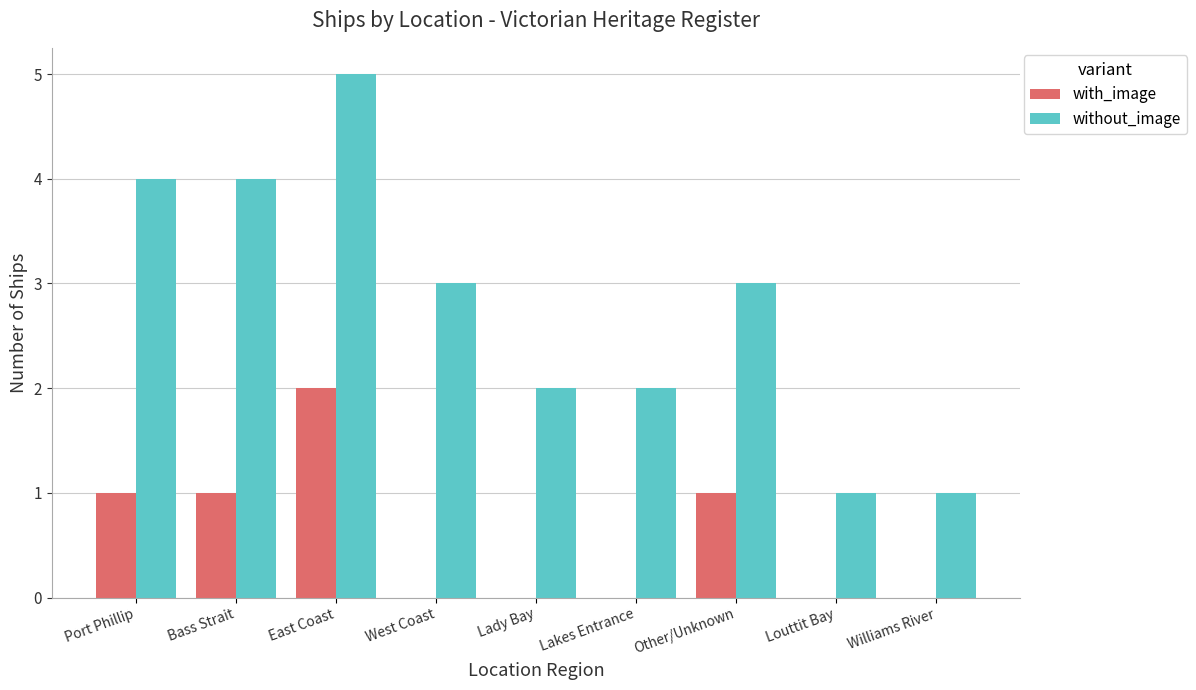

Between Lakes Entrance and Louttit Bay, which series saw the biggest shift?

without_image